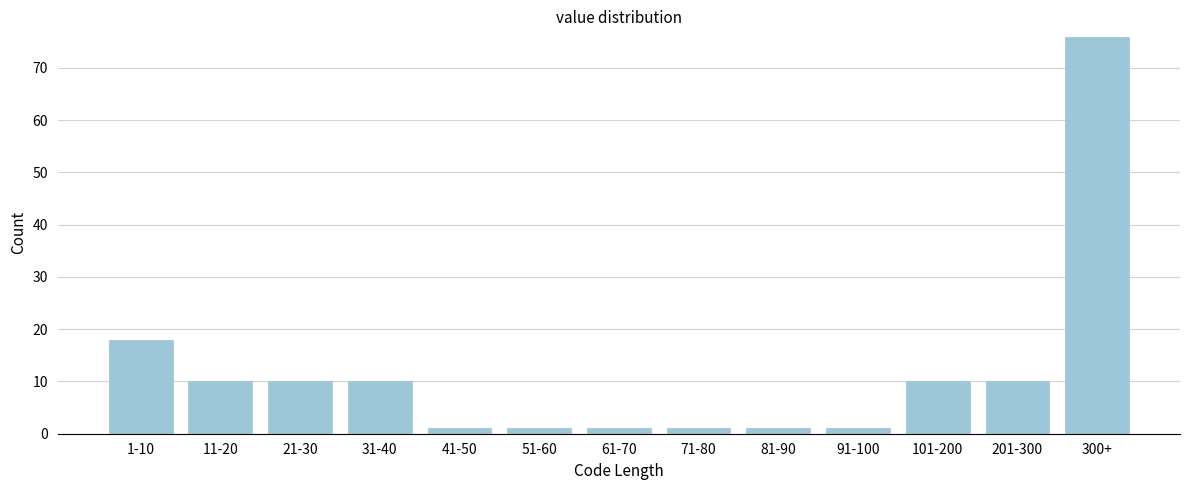

Reading right to left, extract all data points from this chart.

300+=76	201-300=10	101-200=10	91-100=1	81-90=1	71-80=1	61-70=1	51-60=1	41-50=1	31-40=10	21-30=10	11-20=10	1-10=18